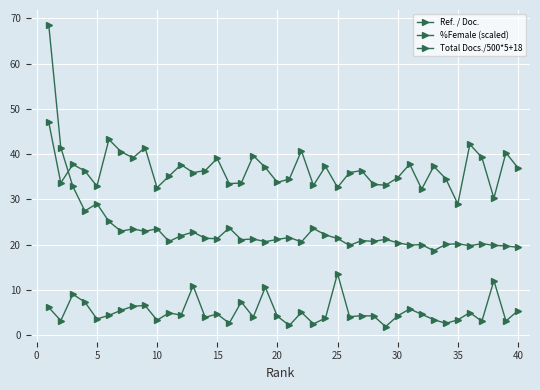

What is the minimum value for Total Docs./500*5+18?

18.7